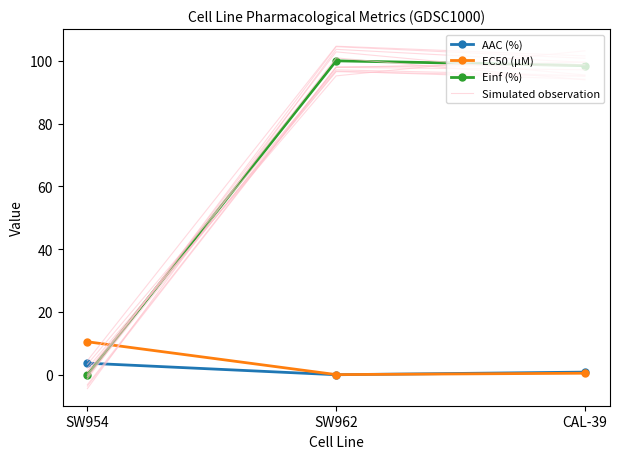

What is the approximate value of EC50 (µM) at SW954?

10.5